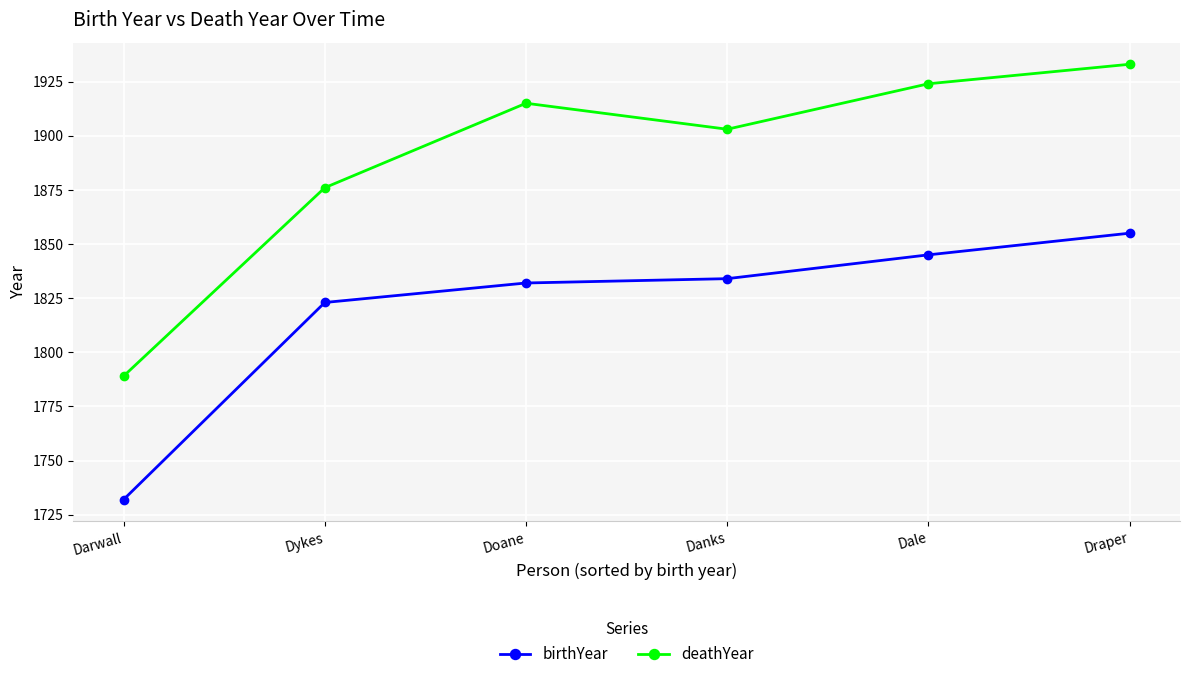

True or false: birthYear and deathYear intersect in this chart.

False